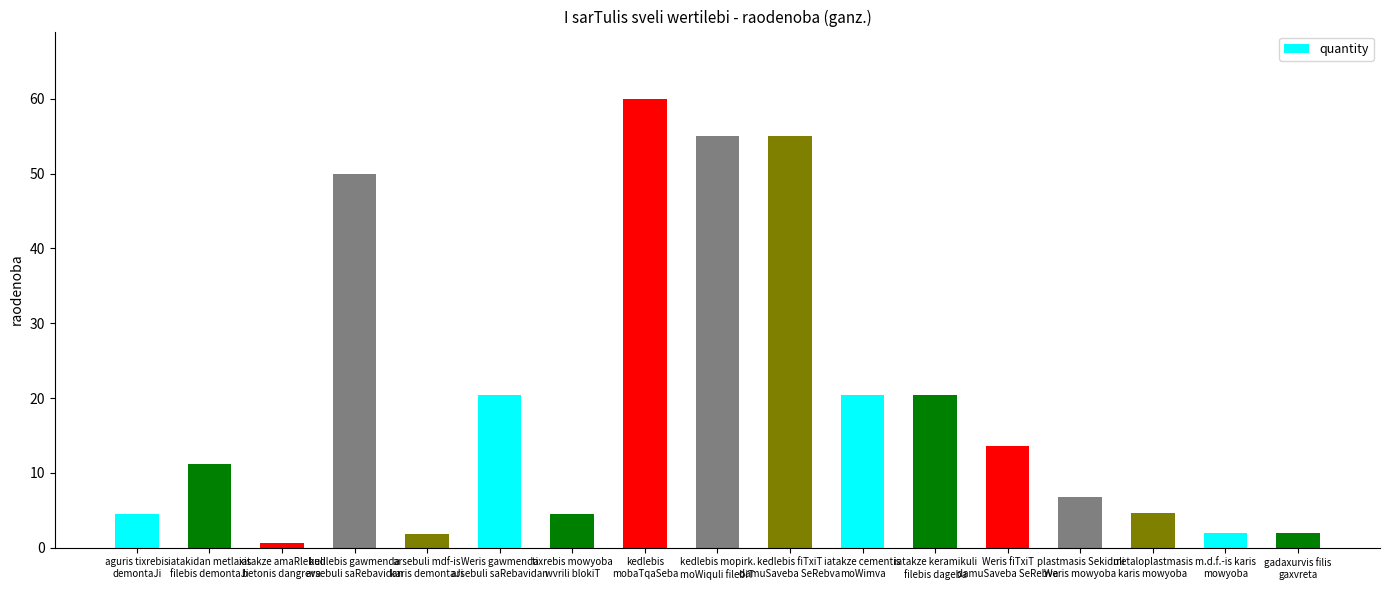

Which category has the lowest value across all series?

iatakze amaRlebuli
betonis dangreva